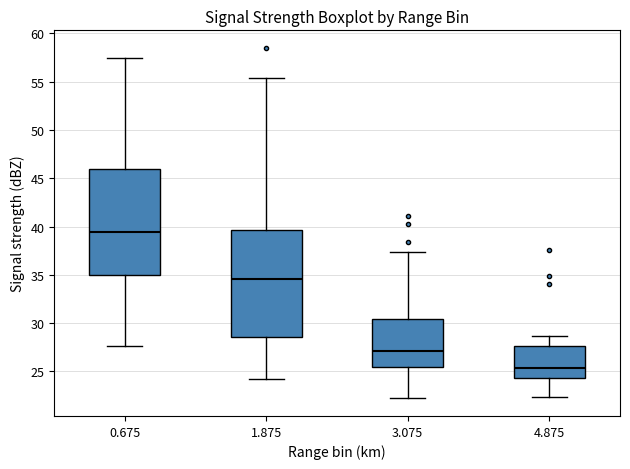

Reading left to right, transcribe this box plot: for each box, give where its median line is, the range the box spans, and where its two whiskers end, as read against the y-axis. The values are not printed on the chart, so give them approximately, as read against the axis.

0.675: median 39.5, box 35.0 to 46.0, whiskers 27.5 to 57.5
1.875: median 34.5, box 28.5 to 39.5, whiskers 24.0 to 55.5
3.075: median 27.0, box 25.5 to 30.5, whiskers 22.0 to 37.5
4.875: median 25.5, box 24.5 to 27.5, whiskers 22.5 to 28.5